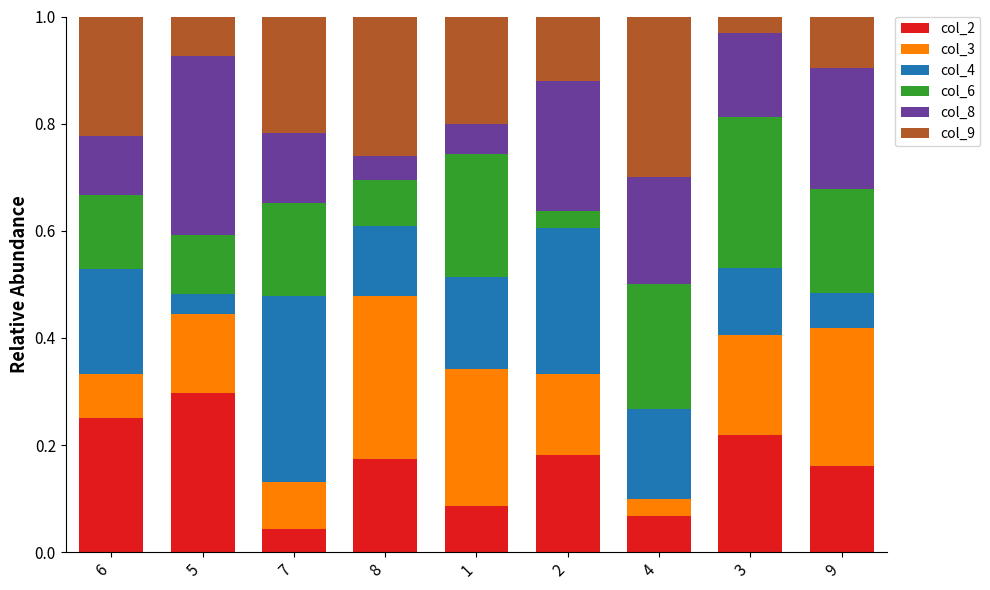

Does the chart contain any negative values?

No